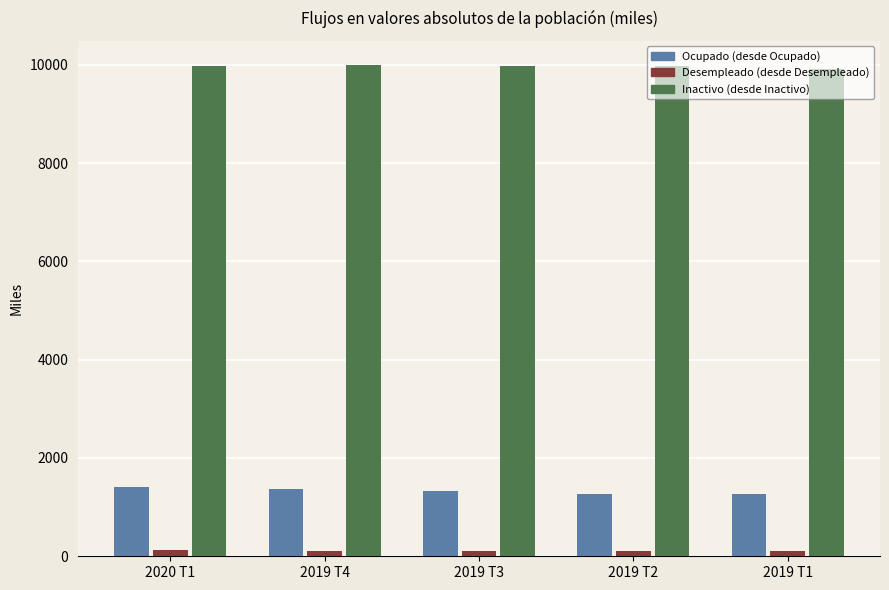

Is it true that Inactivo (desde Inactivo) equals 16581.3 at 2019 T3?

False